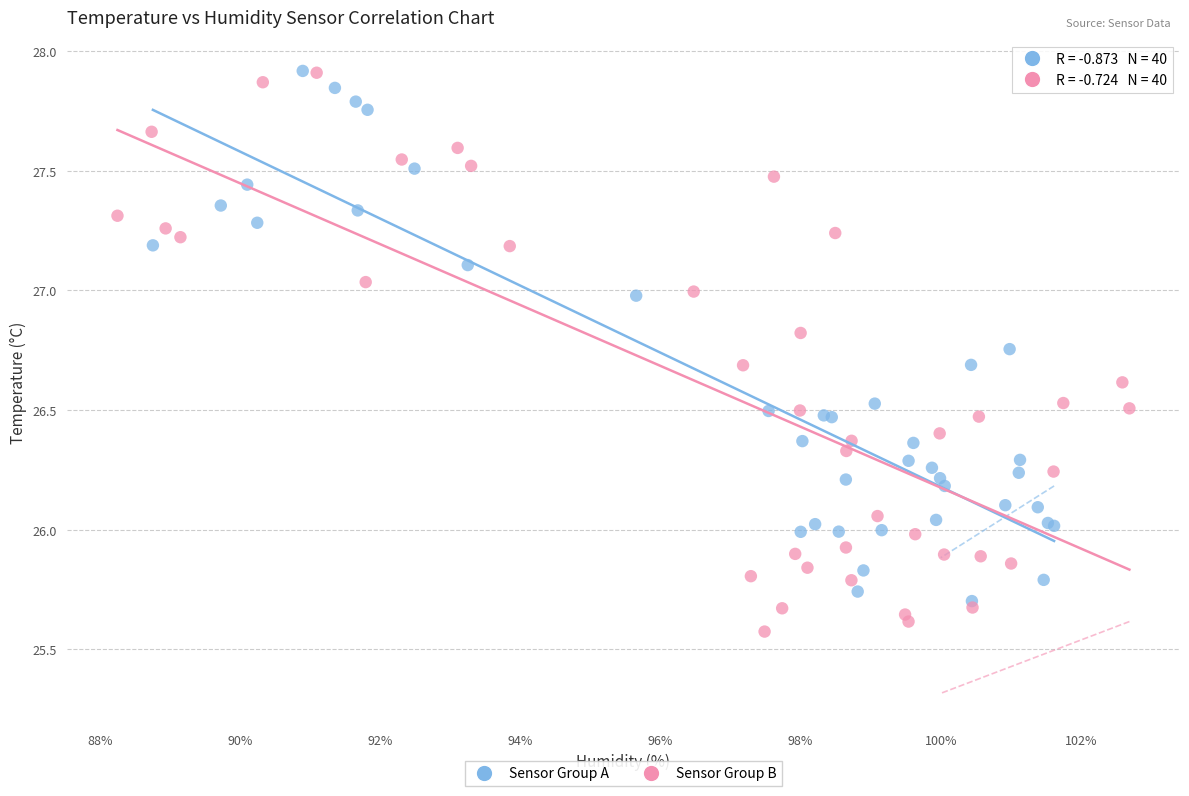

Which series contains the lowest Y value?

Sensor Group B